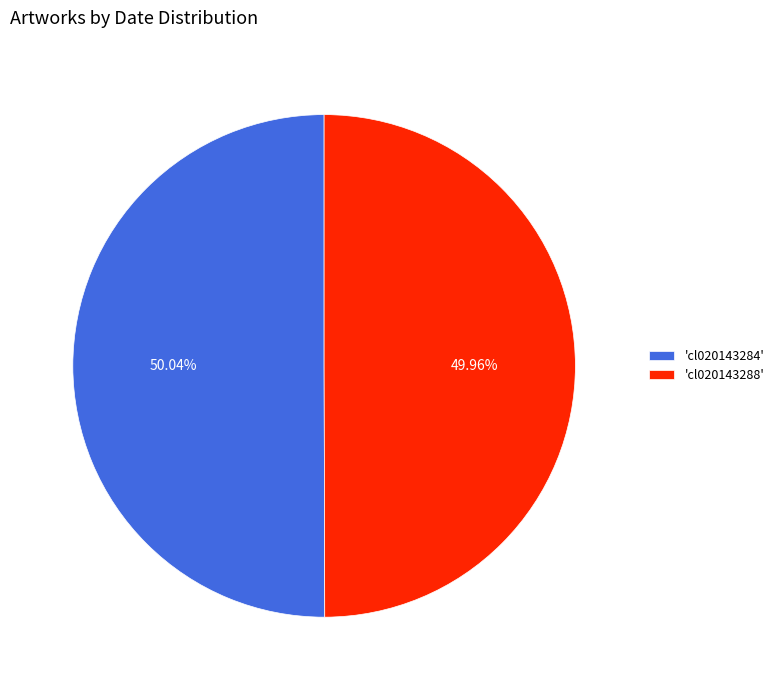

How many segments does this pie chart have?

2